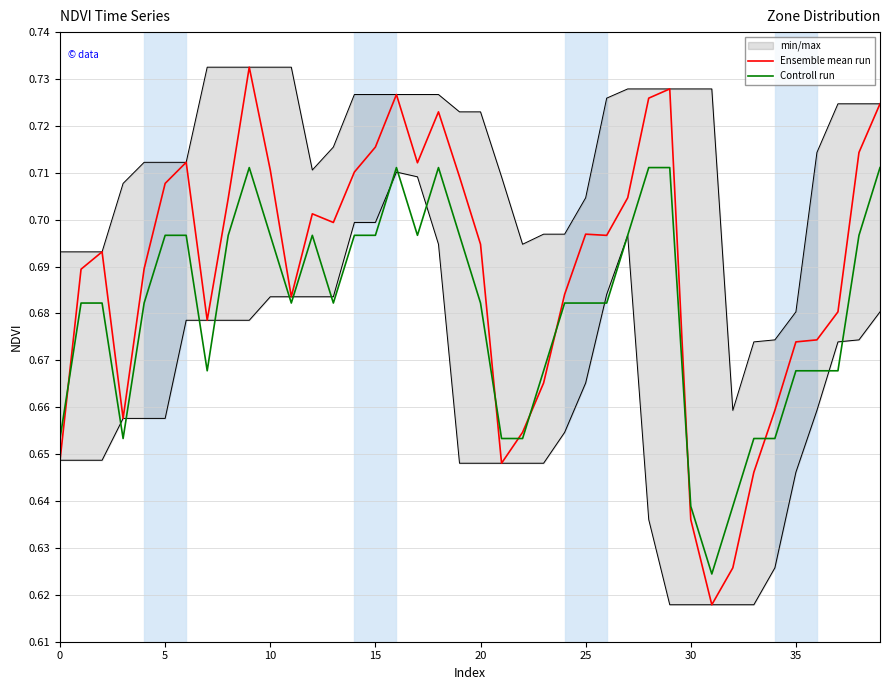

True or false: Controll run has more than 0 interior local peaks.

True